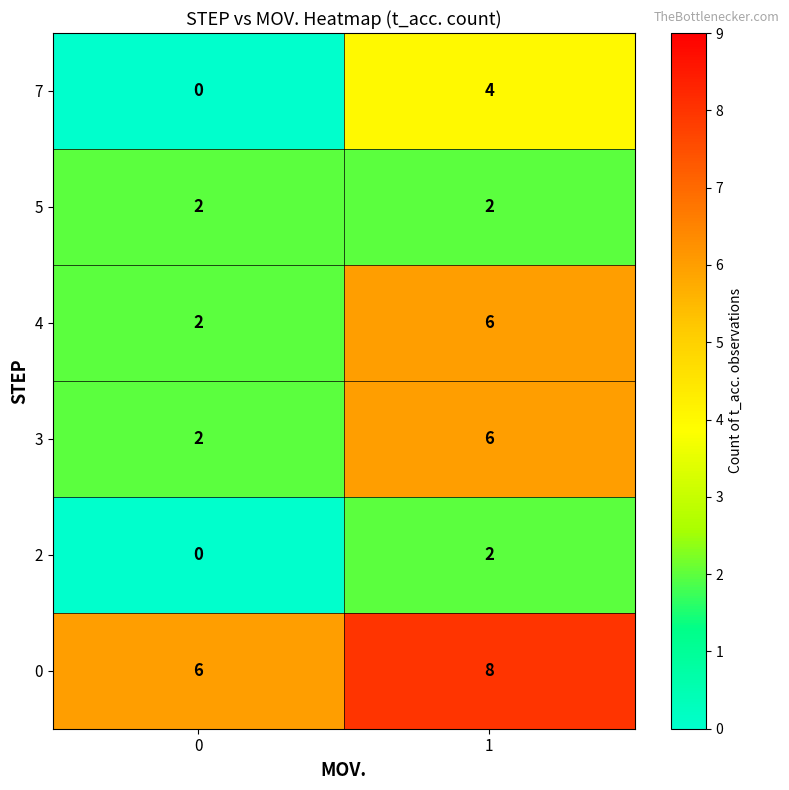

What is the spread (max minus min) of values at 1?

6